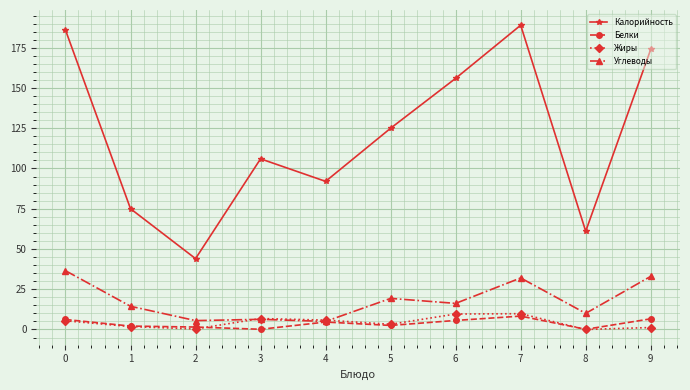

How many interior local peaks does the Жиры series have?

2